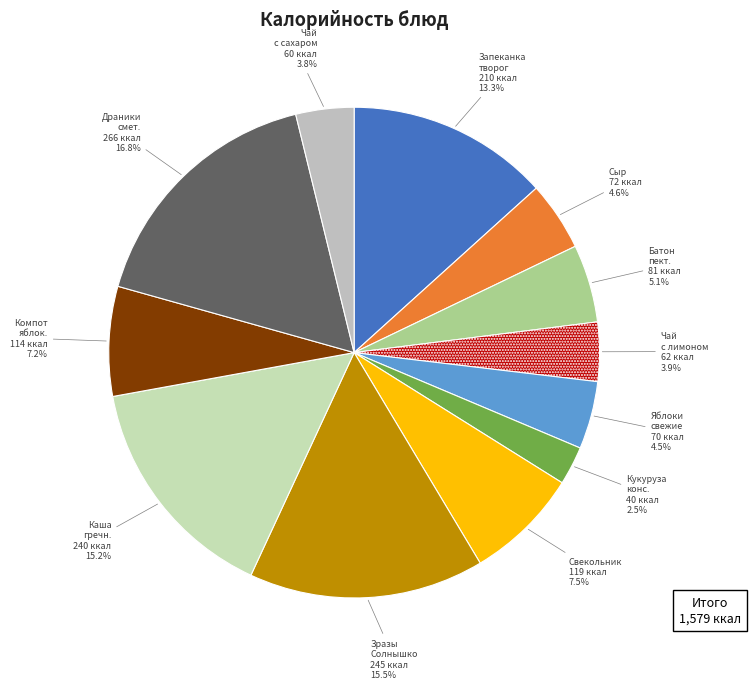

Count the number of slices in the pie.

12